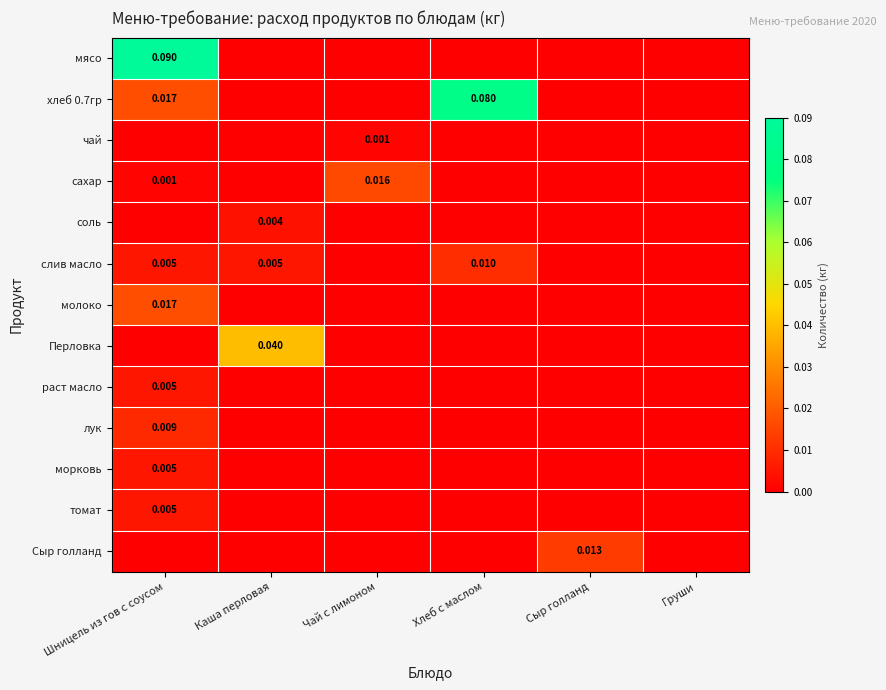

Between Чай с лимоном and Каша перловая, which is larger?

Чай с лимоном